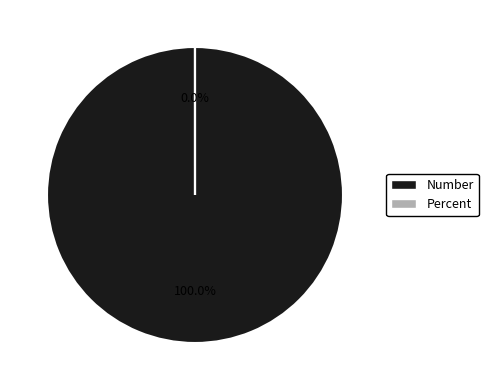

True or false: Percent accounts for 10% of the total.

False